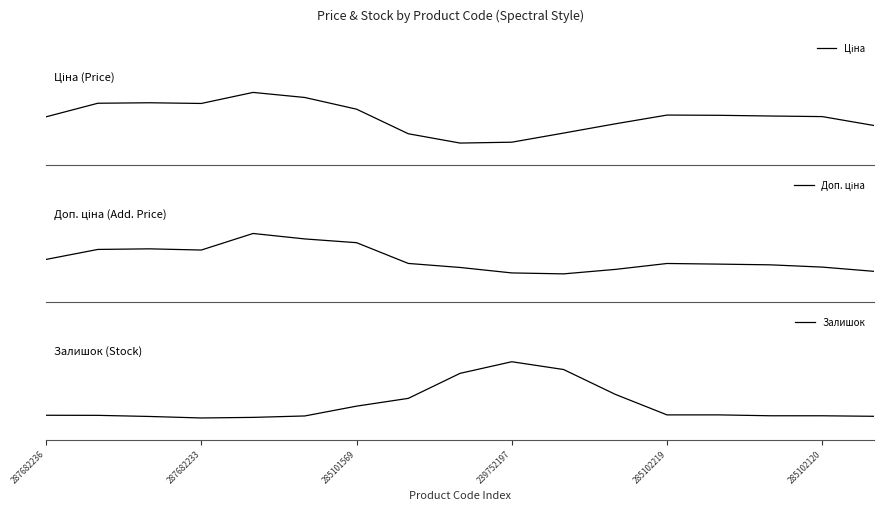

What is the difference between the maximum and minimum values in the Ціна series?

0.7